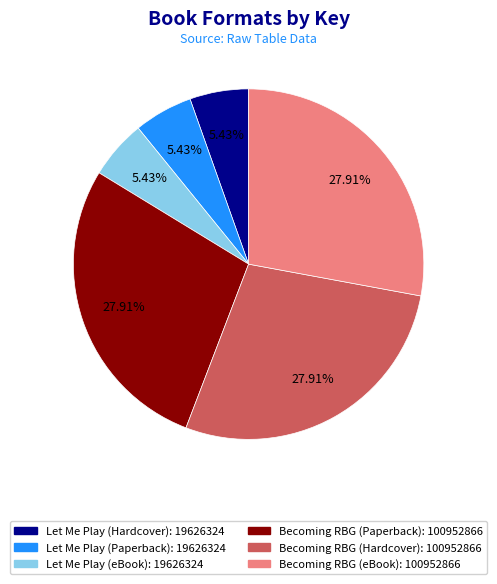

Is there any slice that represents more than half of the pie?

No